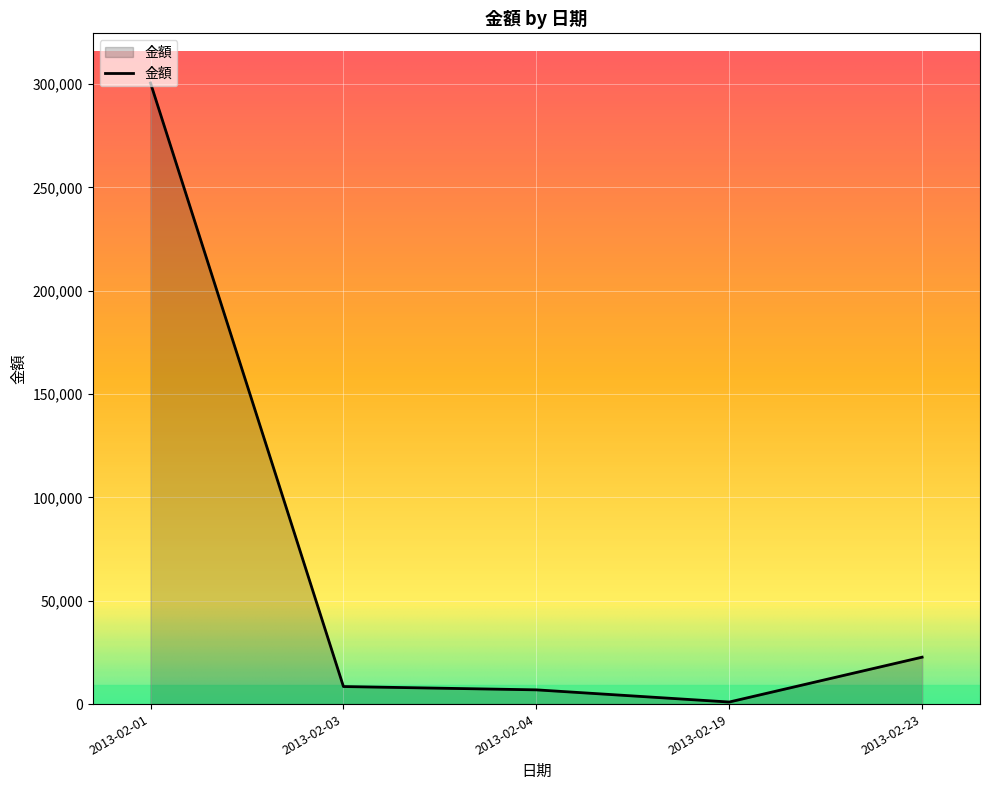

What is the average value?

67917